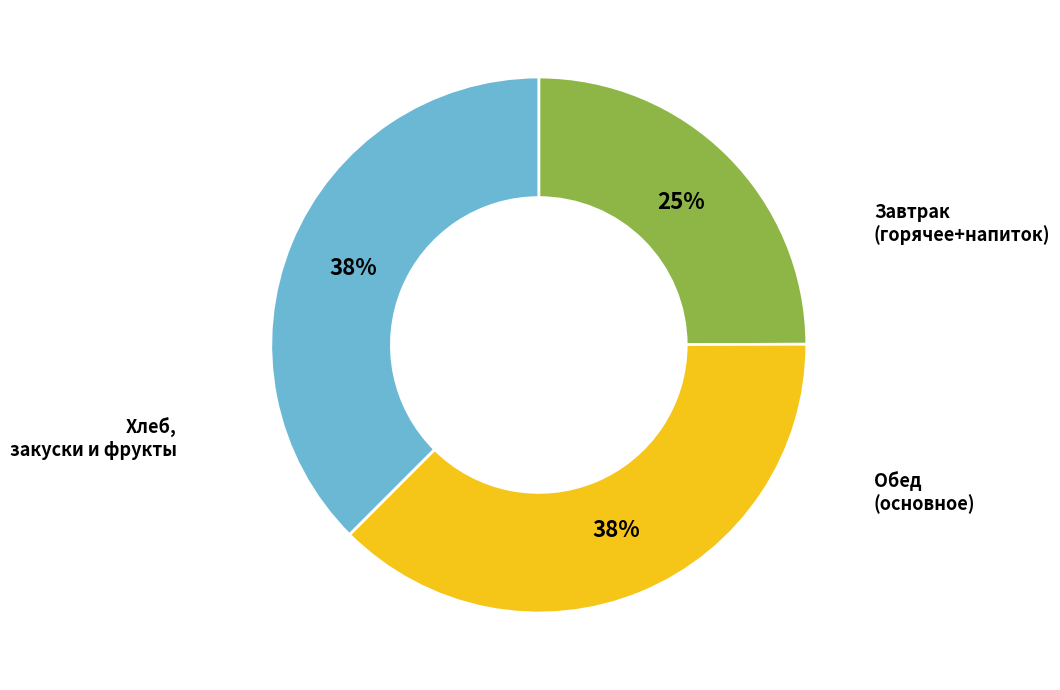

Count the number of slices in the pie.

3